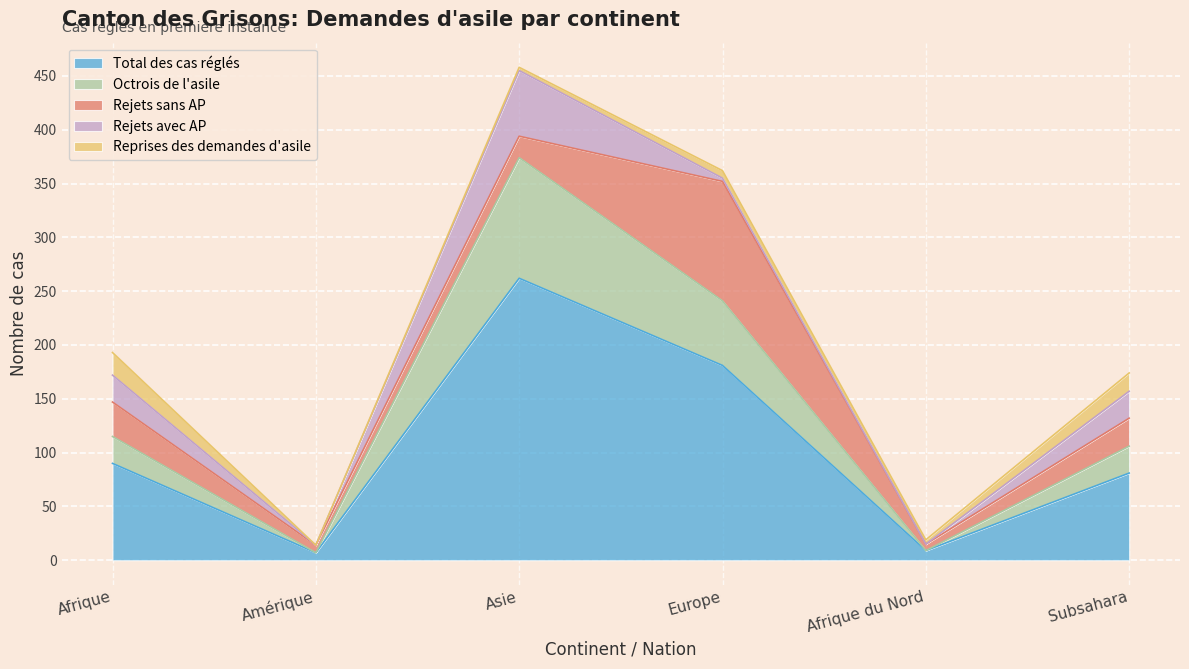

True or false: Rejets sans AP has more than 2 points higher than both neighbors.

False